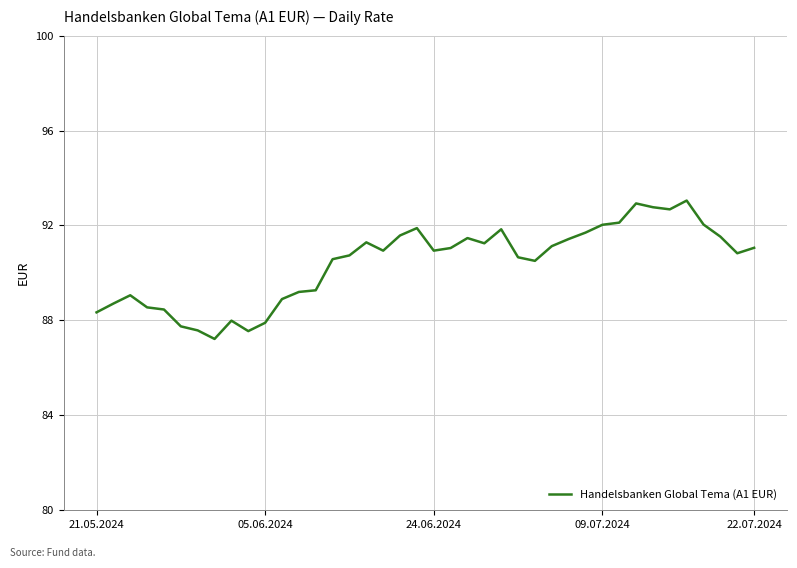

What is the smallest value displayed?

87.2